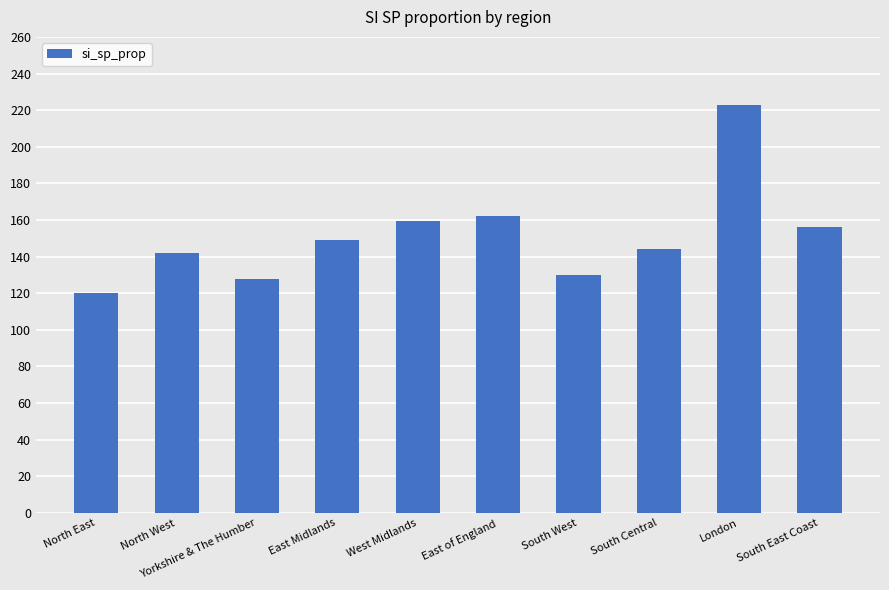

How many data points does each series have?

10